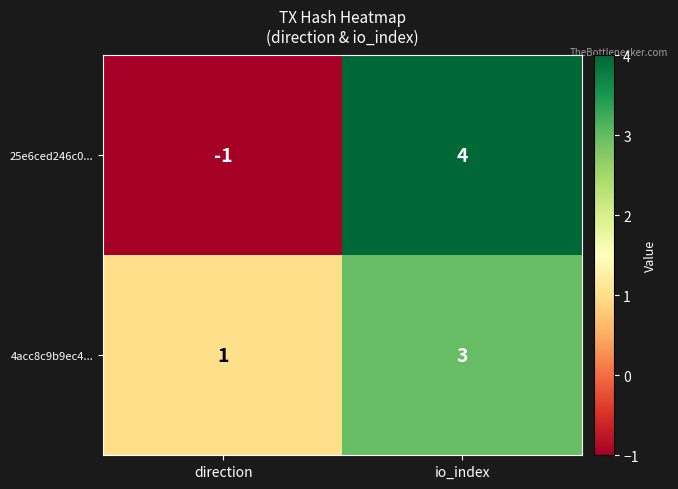

Reading right to left, what are all the values shown in this chart?

25e6ced246c0...: 4	-1
4acc8c9b9ec4...: 3	1